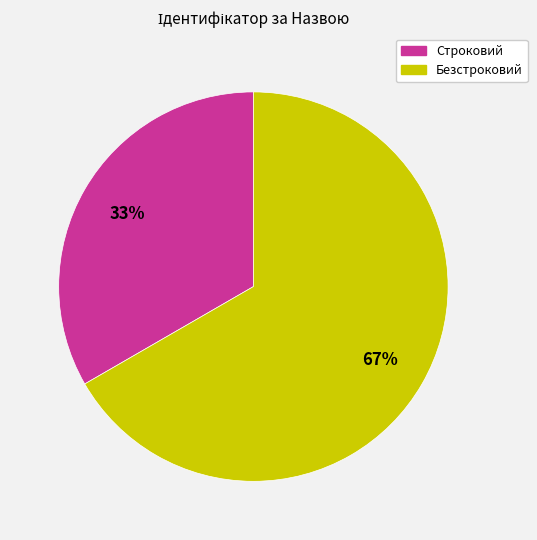

Which slice represents more than half of the pie?

Безстроковий